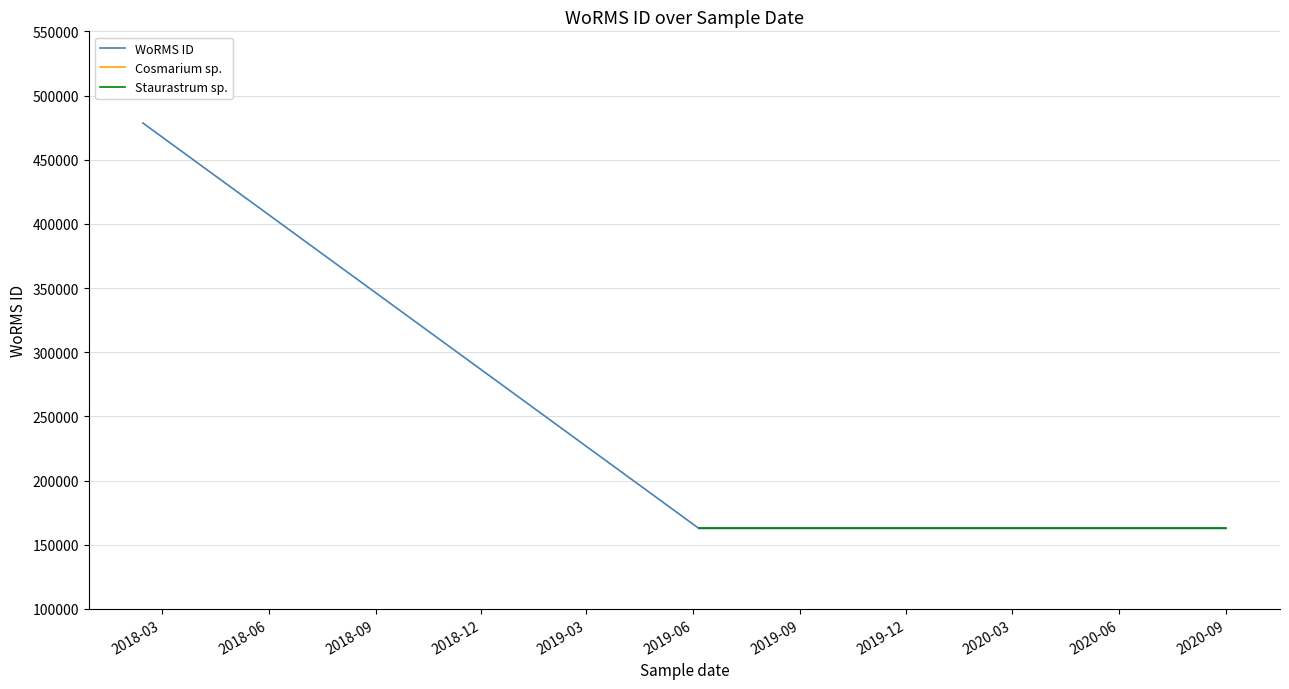

Which label corresponds to the smallest value in the chart?

05-01-2020